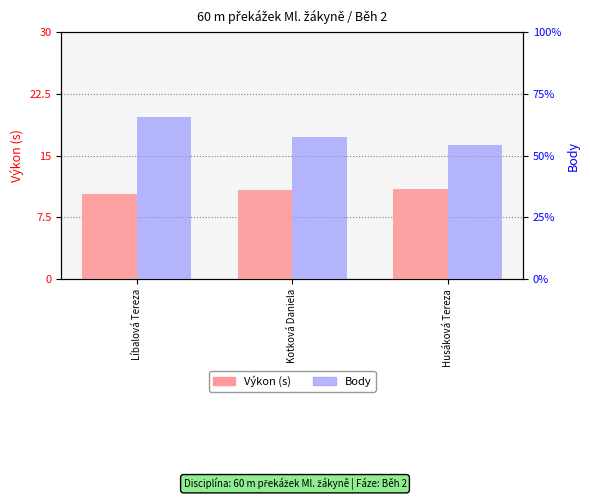

At which label is Body closest to 600?

Kotková Daniela